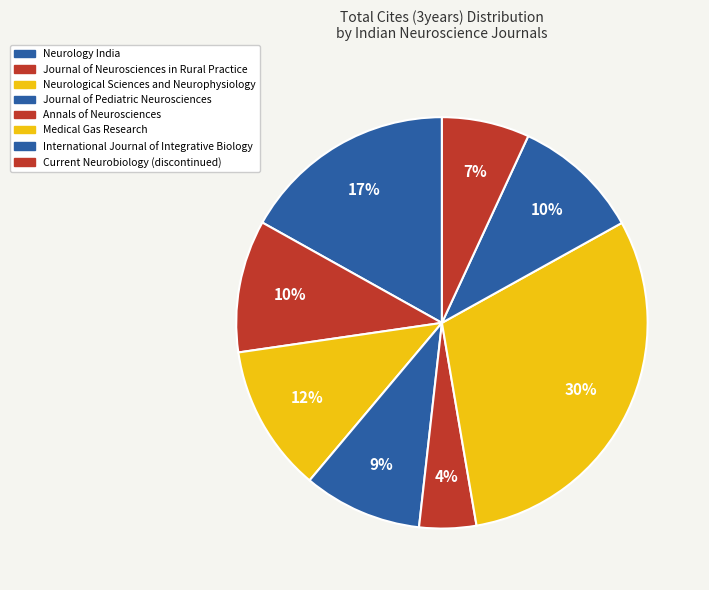

How many segments does this pie chart have?

8